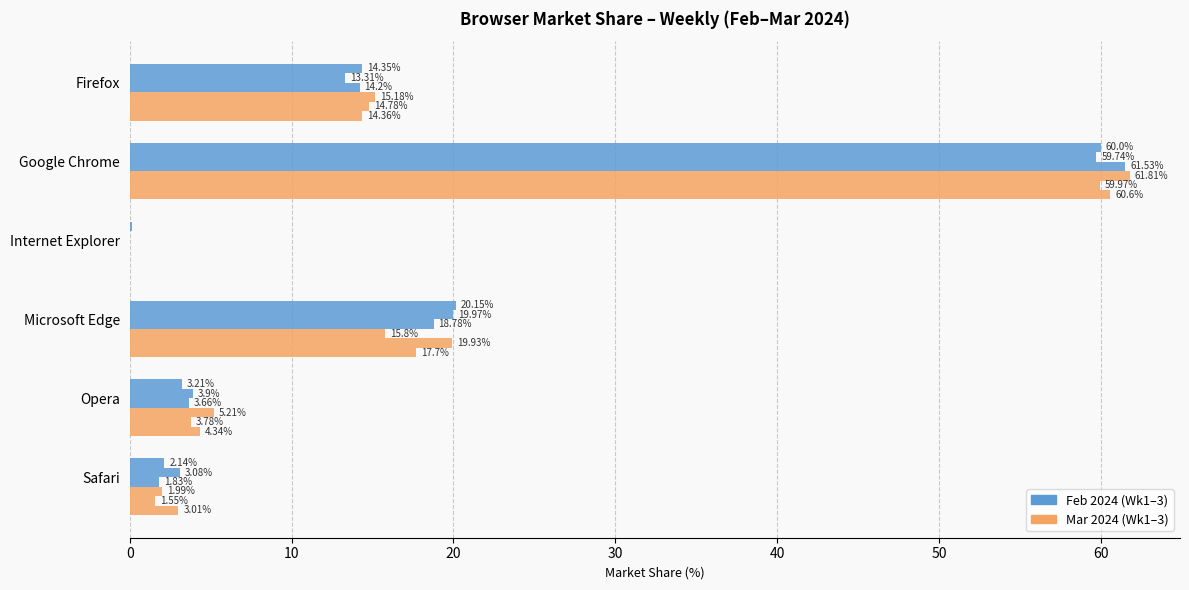

Which has a higher value, Google Chrome or Microsoft Edge?

Google Chrome